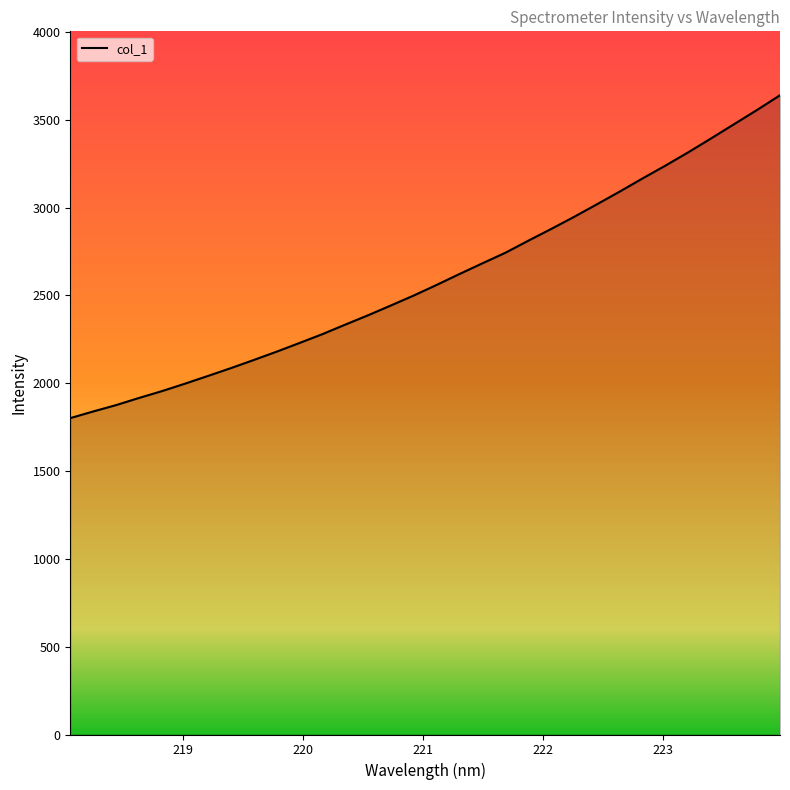

How many lines are shown in the chart?

1